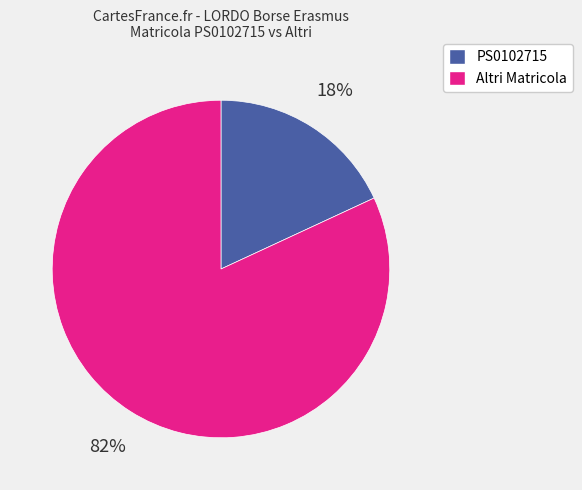

Count the number of slices in the pie.

2